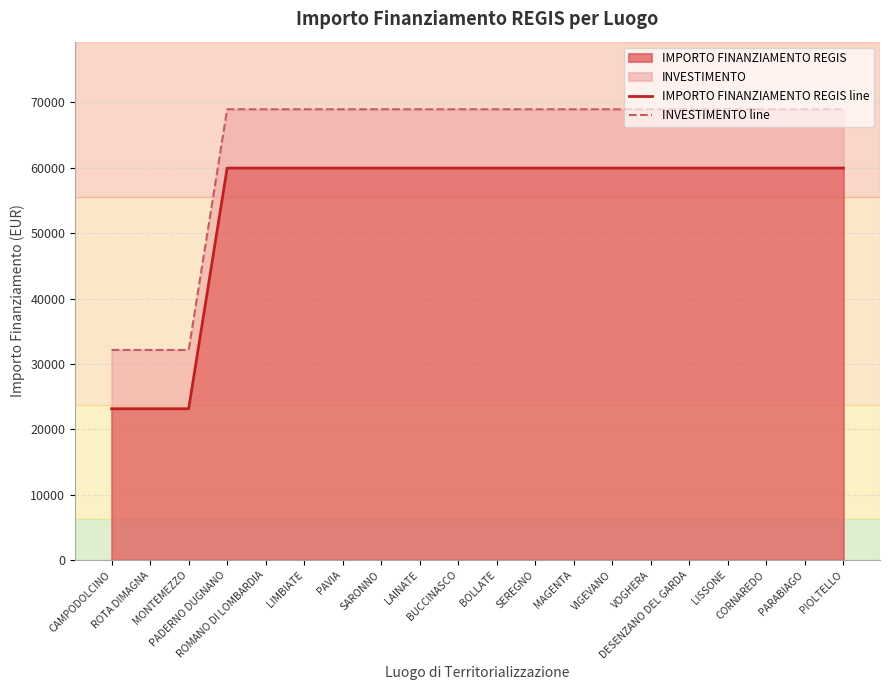

What is the lowest value of the IMPORTO FINANZIAMENTO REGIS line series?

23147.0